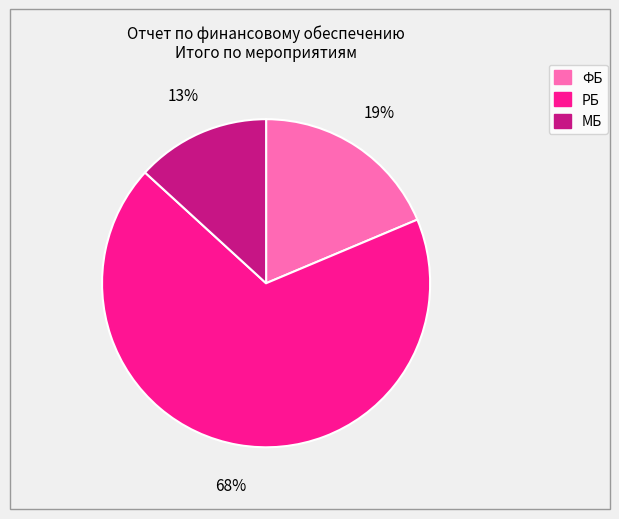

Combined, do ФБ and РБ account for over 50%?

Yes